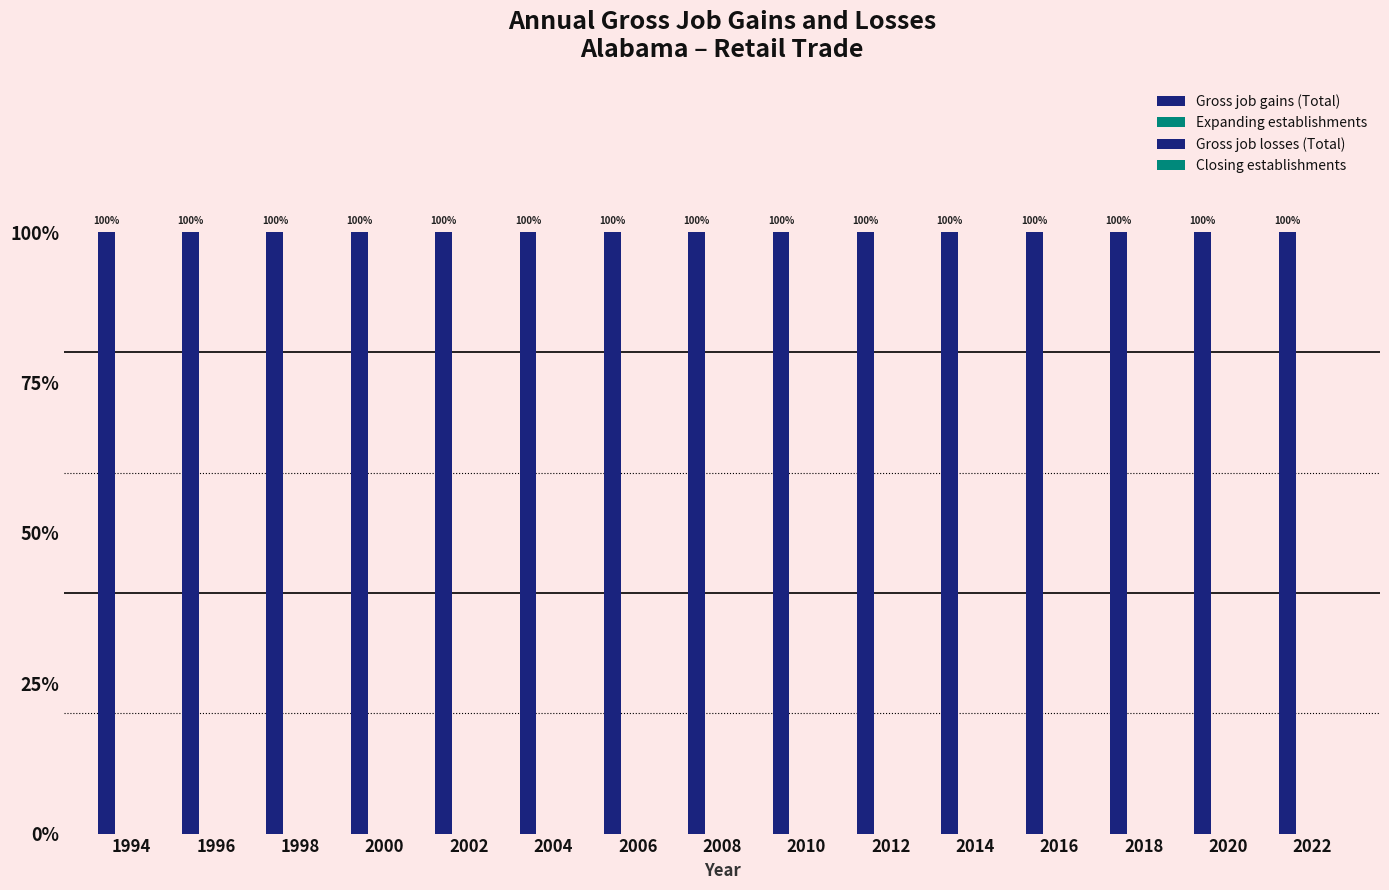

What is the sum of the Gross job gains (Total) values at 2018 and 2022?

400